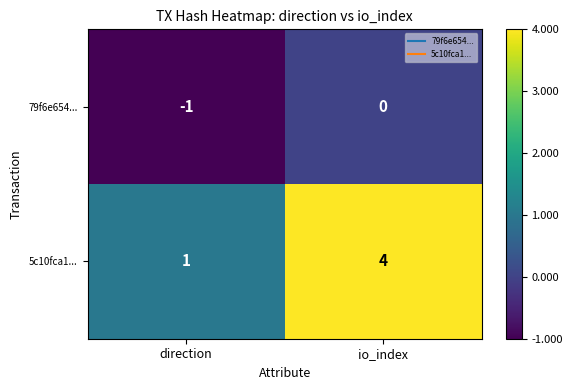

Rank the series at io_index from lowest to highest value.

79f6e654..., 5c10fca1...